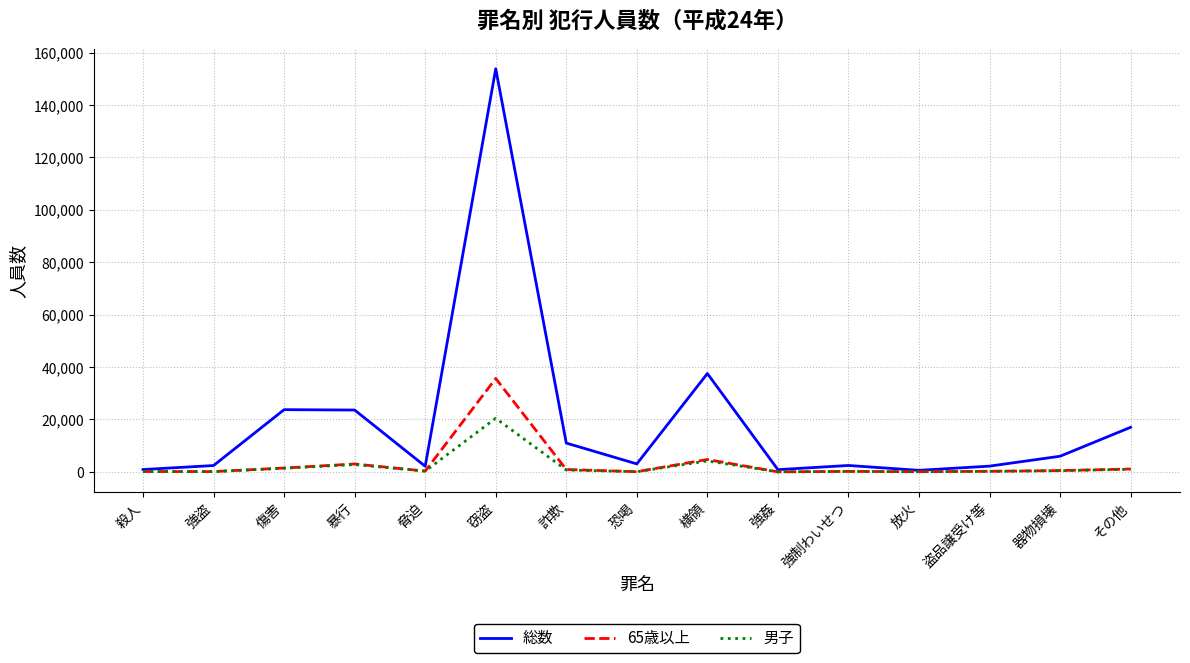

Which series has the largest range (max minus min)?

総数